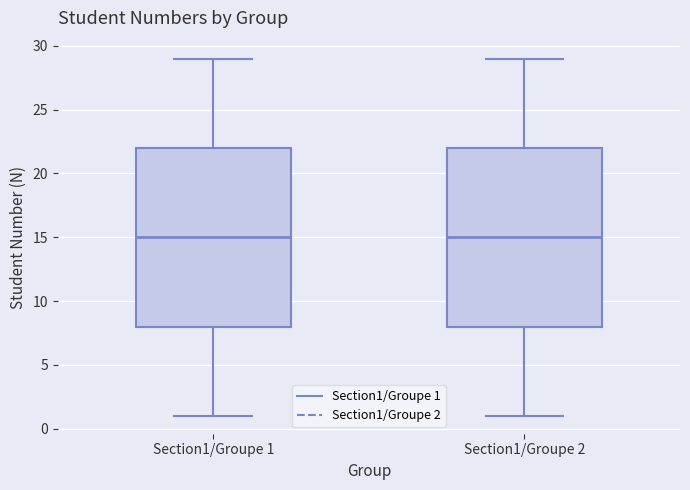

Where does the upper whisker of the box for Section1/Groupe 1 end on the y-axis? The values are not printed on the chart, so give them approximately, as read against the axis.

29